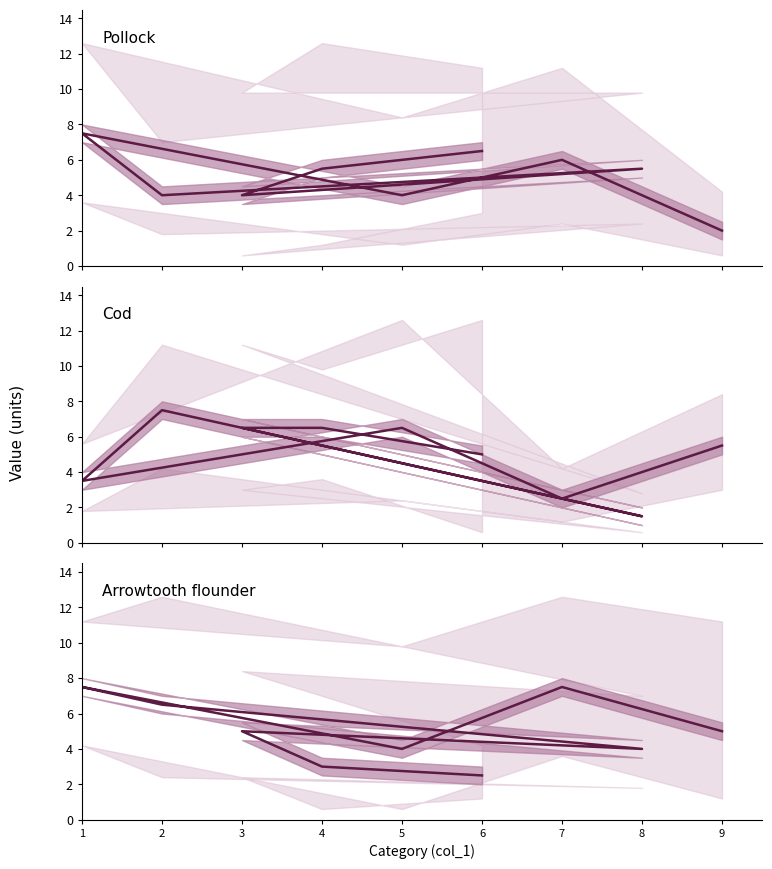

True or false: Cod and Arrowtooth flounder intersect in this chart.

True